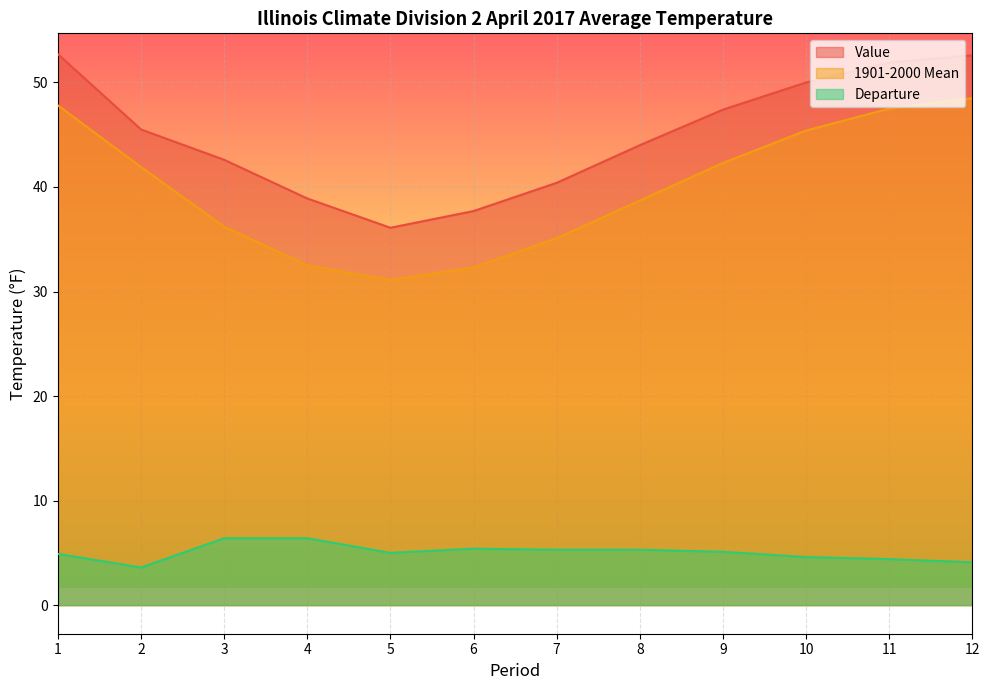

What is the value of the Value point at the 11th from the left?

51.9